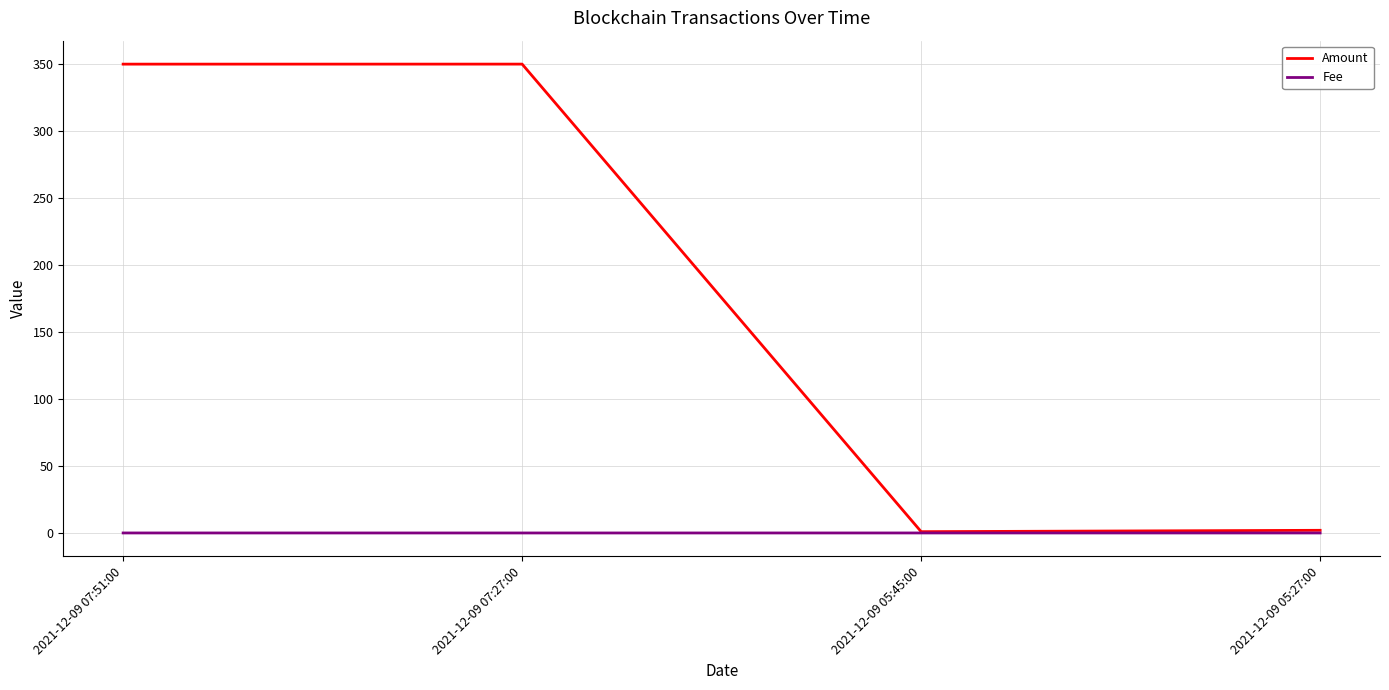

The Fee series shows 0.0 at 2021-12-09 05:45:00. True or false?

True